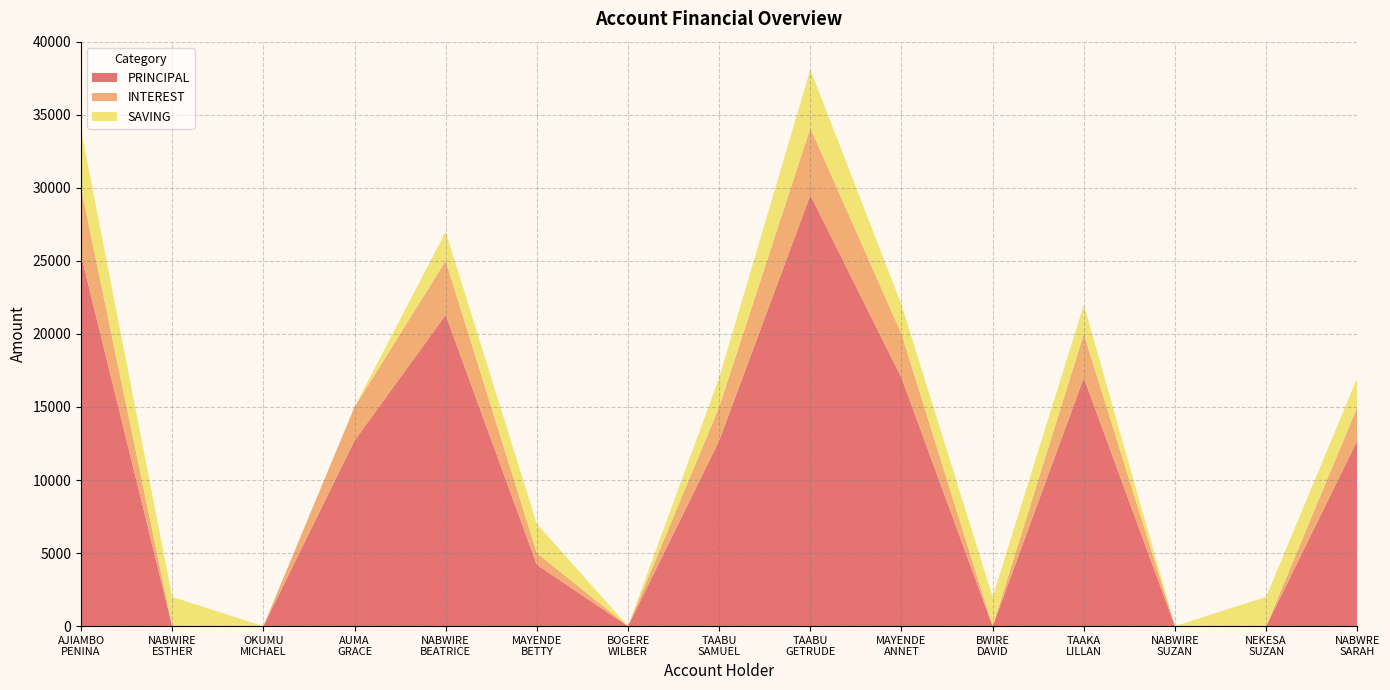

Reading right to left, what are all the values shown in this chart?

PRINCIPAL: 12700	0	0	17000	0	17000	29500	12700	0	4200	21300	12700	0	0	25400
INTEREST: 2300	0	0	3000	0	3000	4600	2300	0	800	3700	2300	0	0	4600
SAVING: 2000	2000	0	2000	2000	2000	4000	2000	0	2000	2000	0	0	2000	4000